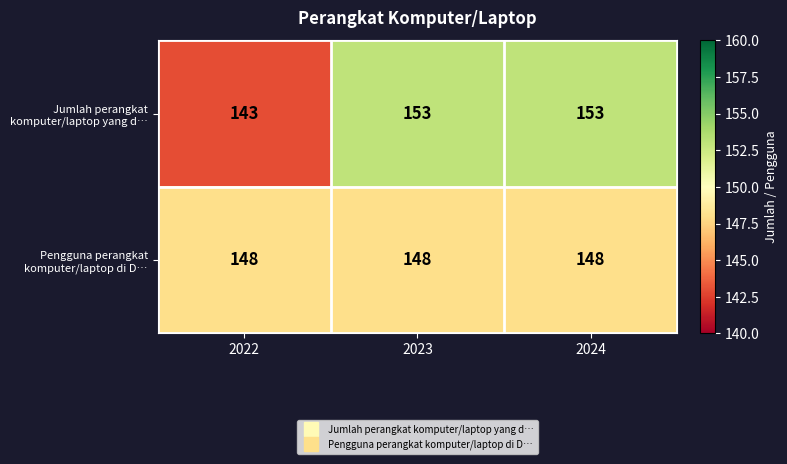

What is the greatest value displayed?

153